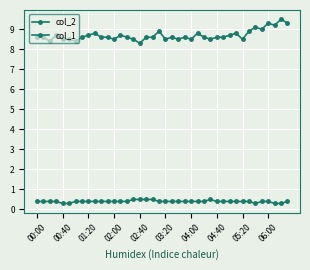

Reading left to right, transcribe all the data shown in this chart.

col_2: 8.6	8.6	8.4	8.7	8.5	8.5	8.4	8.6	8.7	8.8	8.6	8.6	8.5	8.7	8.6	8.5	8.3	8.6	8.6	8.9	8.5	8.6	8.5	8.6	8.5	8.8	8.6	8.5	8.6	8.6	8.7	8.8	8.5	8.9	9.1	9.0	9.3	9.2	9.5	9.3
col_1: 0.4	0.4	0.4	0.4	0.3	0.3	0.4	0.4	0.4	0.4	0.4	0.4	0.4	0.4	0.4	0.5	0.5	0.5	0.5	0.4	0.4	0.4	0.4	0.4	0.4	0.4	0.4	0.5	0.4	0.4	0.4	0.4	0.4	0.4	0.3	0.4	0.4	0.3	0.3	0.4